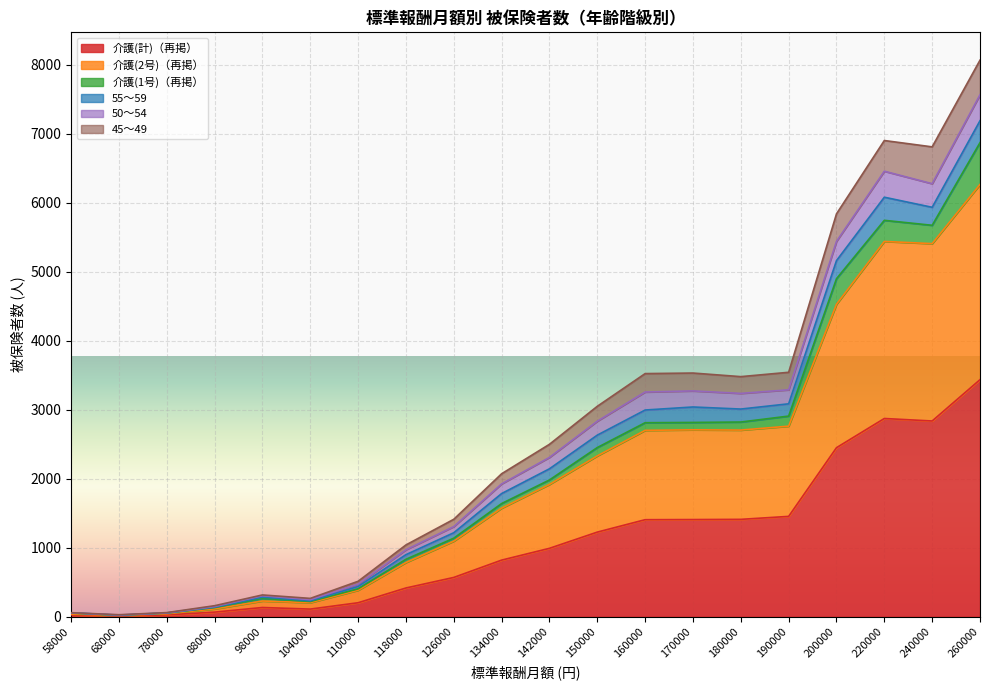

How many lines are shown in the chart?

6